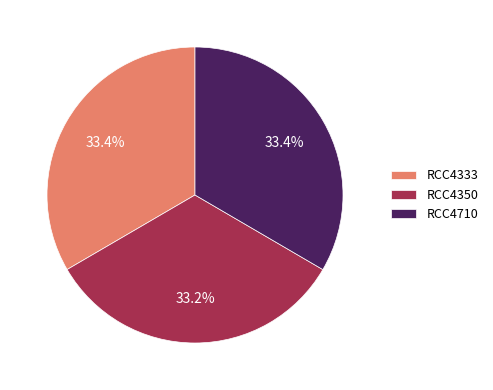

Does RCC4350 account for over 50% of the chart?

No